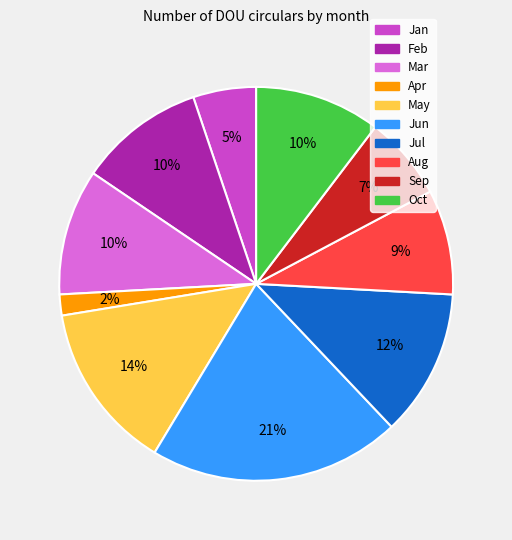

To the nearest percent, what is the difference between the largest and smallest slice percentages?

19%